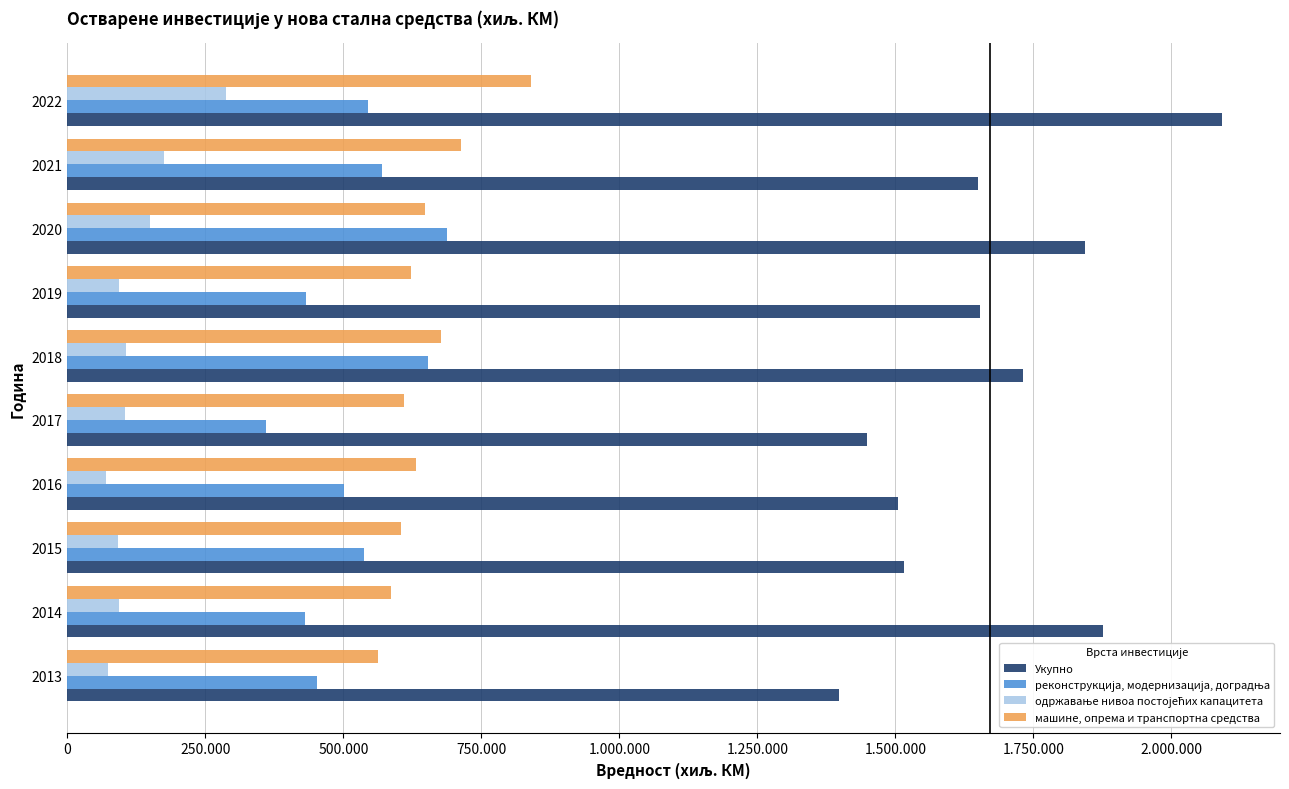

Which series has the largest range (max minus min)?

Укупно